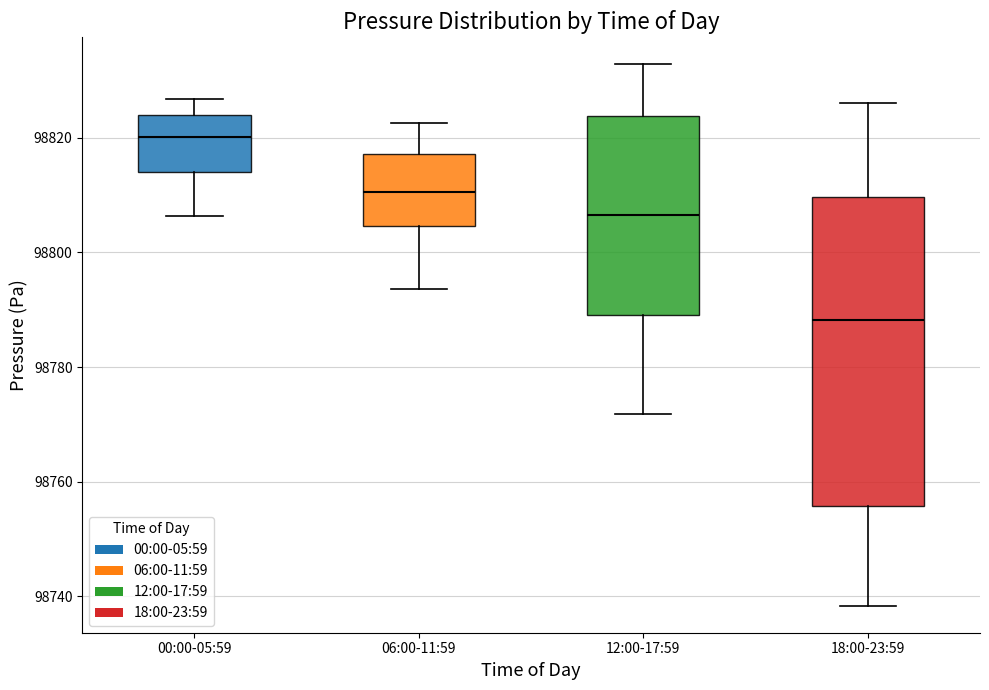

Comparing the boxes themselves (not the whiskers), which one is the tallest?

18:00-23:59